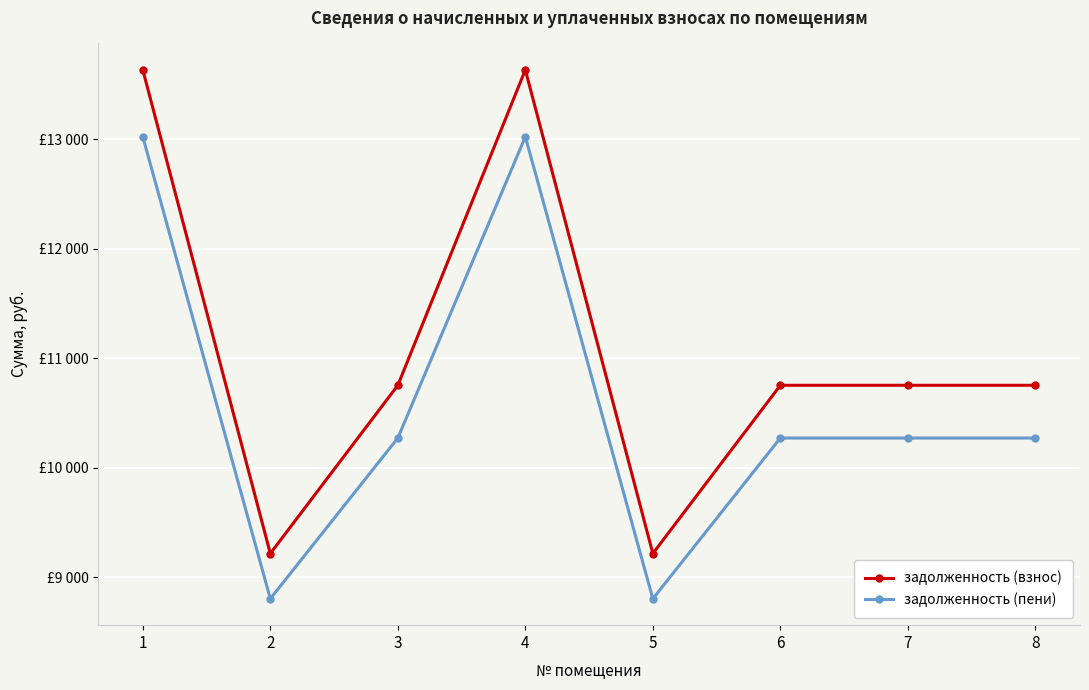

Is it true that задолженность (взнос) equals 10752.0 at 3?

True